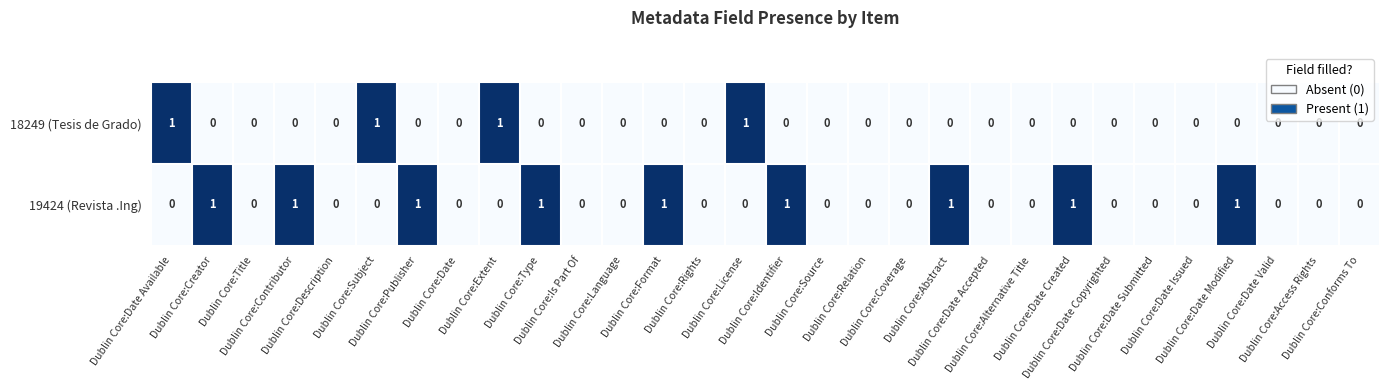

Between Dublin Core:Title and Dublin Core:Contributor, which series saw the biggest shift?

19424 (Revista .Ing)